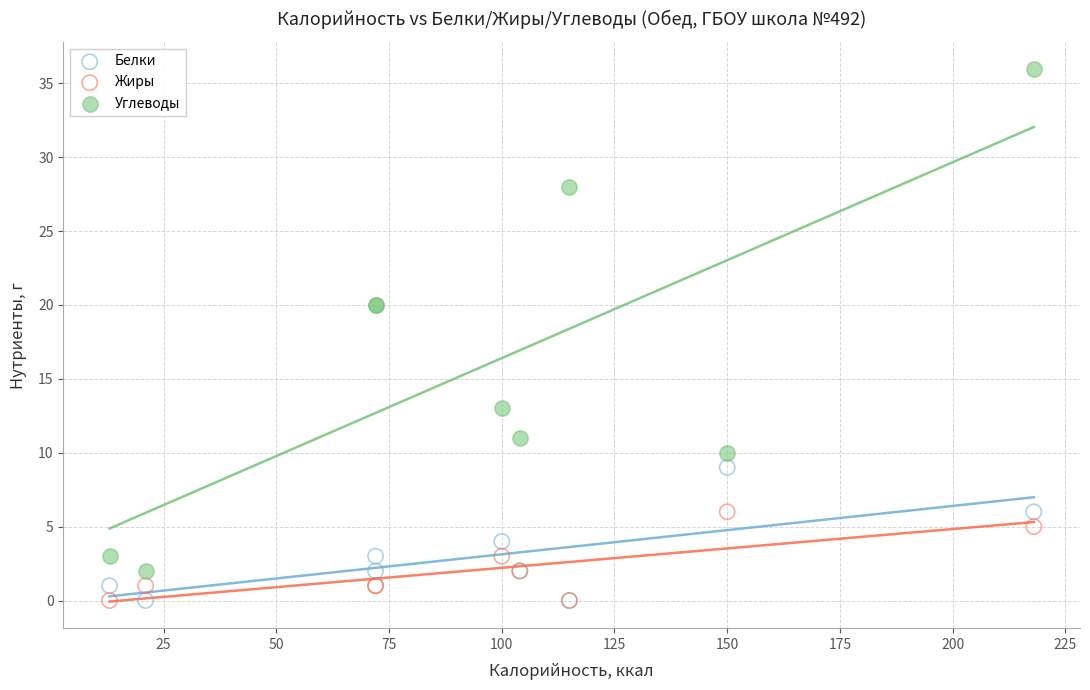

Which series reaches the maximum Y coordinate?

Углеводы